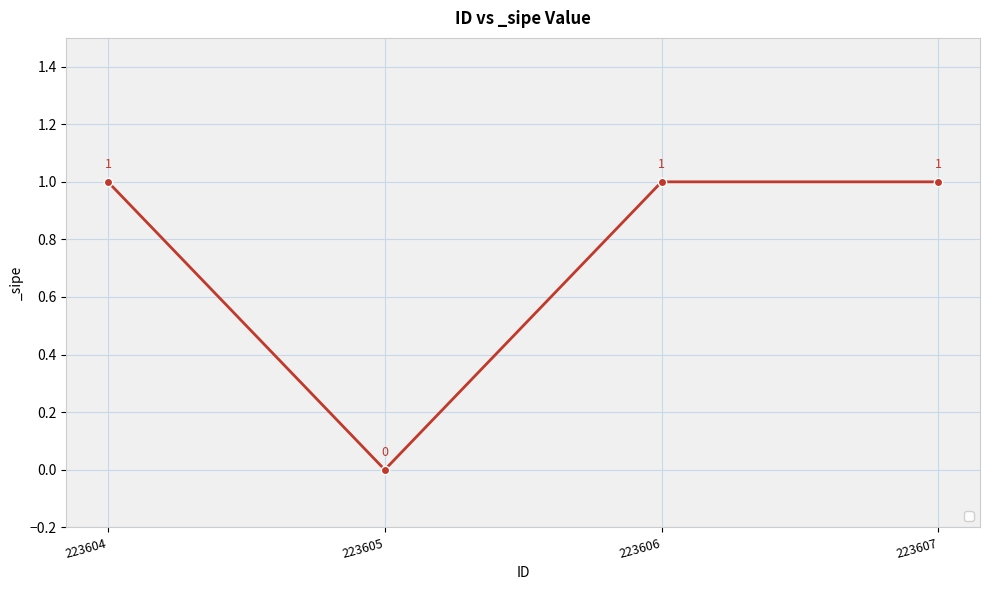

Is this an area chart (filled region under the line)?

No